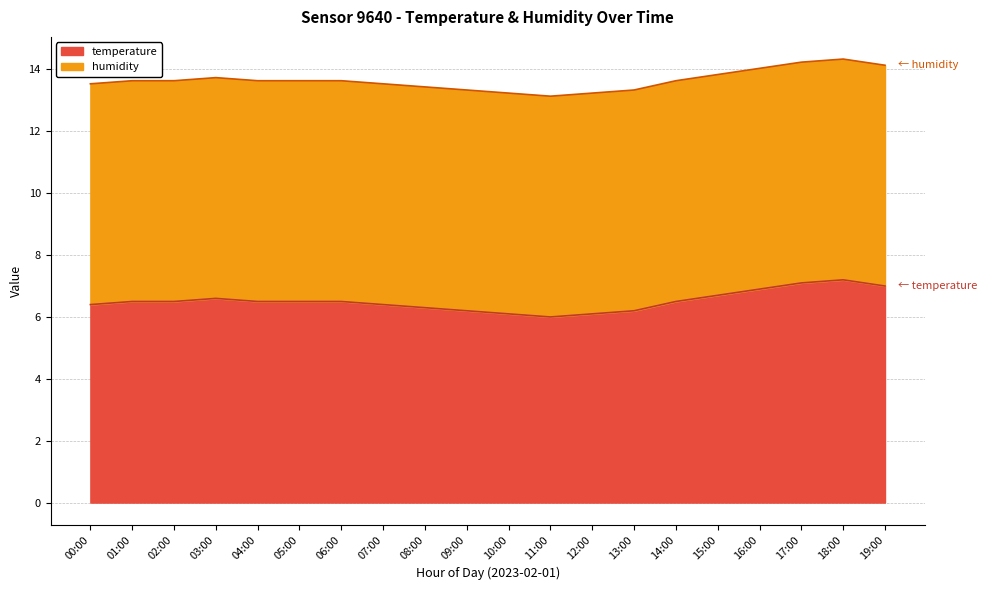

What is the smallest value displayed?

6.0